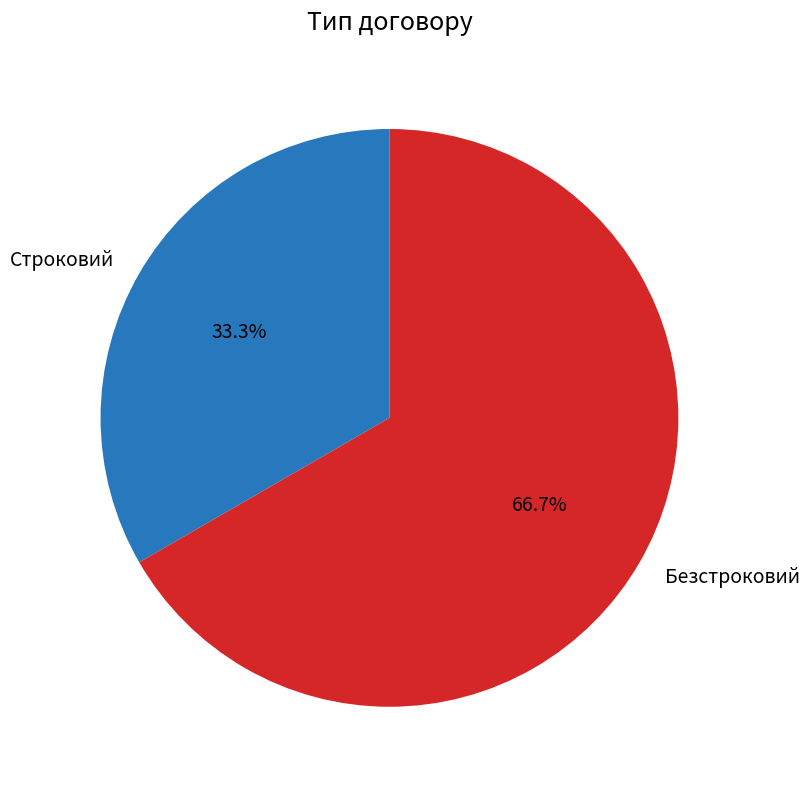

To the nearest percent, what is the combined percentage of Безстроковий and Строковий?

100%